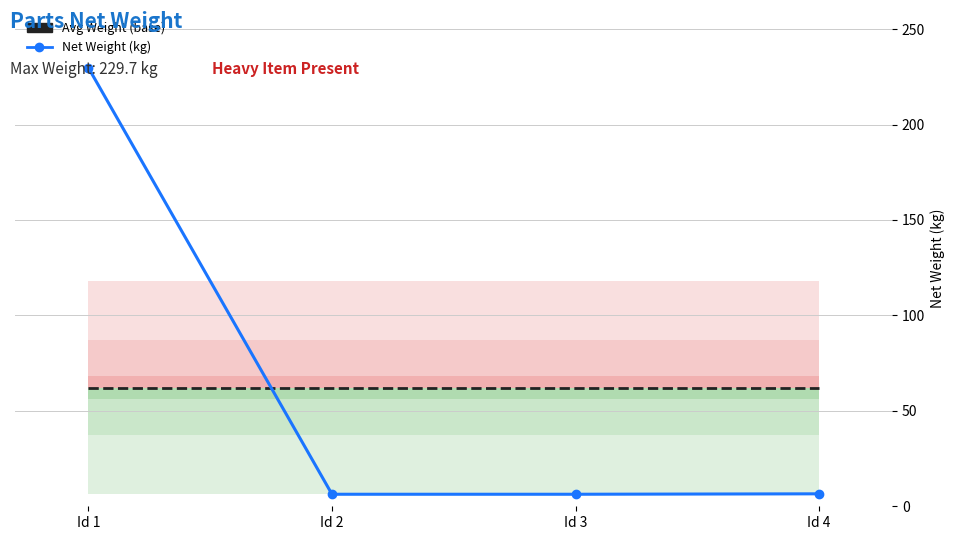

What is the sum of all Avg Weight (base) values?

248.8